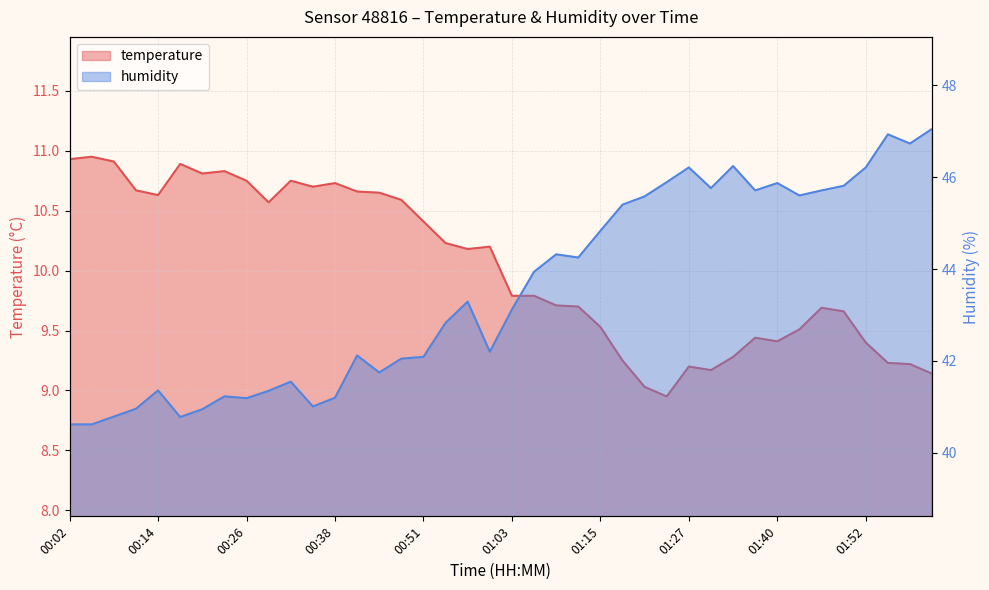

What is the difference between the maximum and minimum values in the temperature series?

2.0